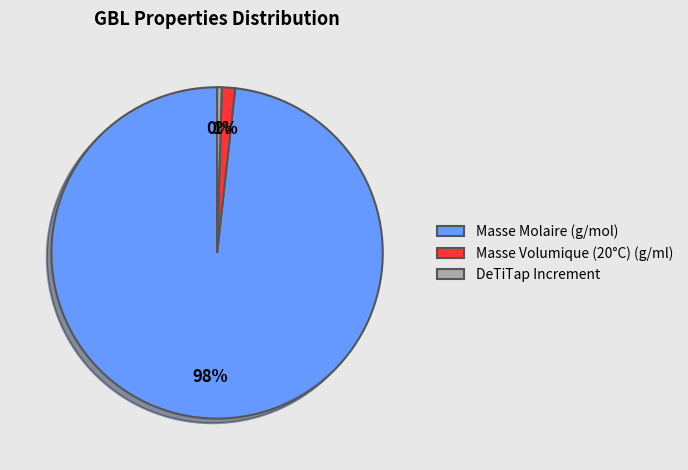

Combined, do Masse Volumique (20°C) (g/ml) and Masse Molaire (g/mol) account for over 50%?

Yes